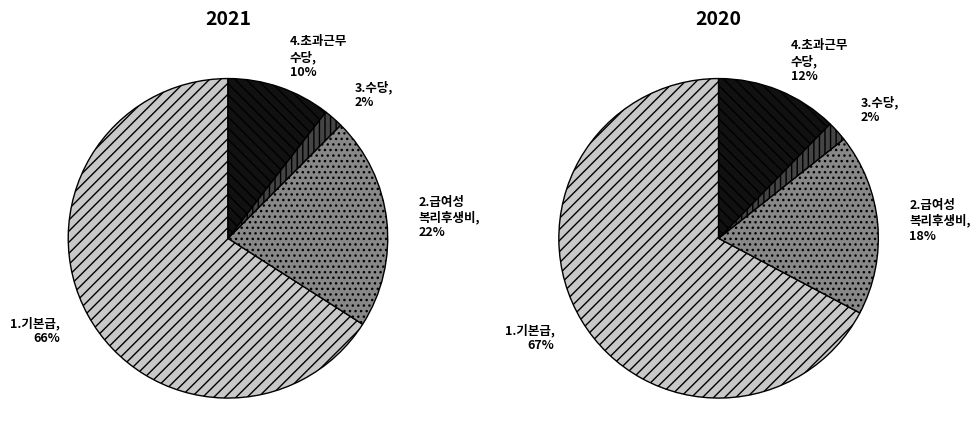

Does 2020 represent more than half of the total?

No